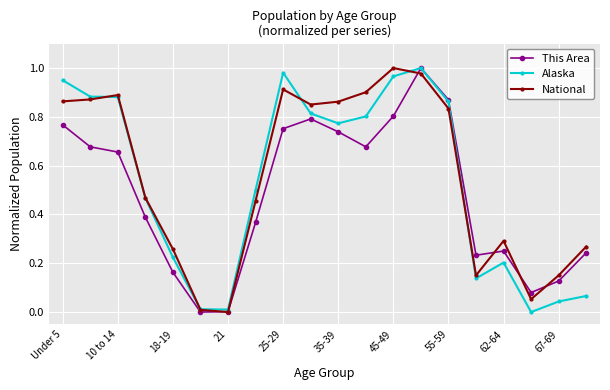

The National series shows 1.5 at Under 5. True or false?

False